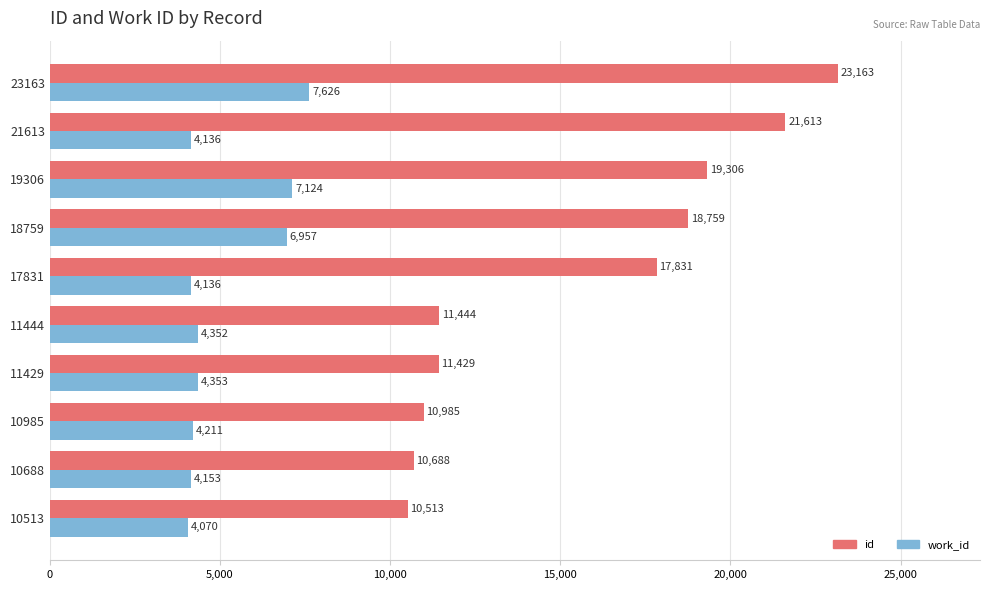

Which series has the largest range (max minus min)?

id